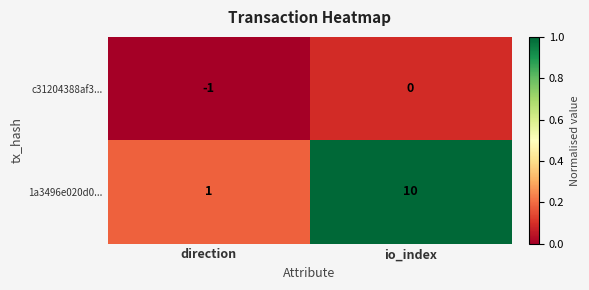

Rank the series at direction from lowest to highest value.

c31204388af3..., 1a3496e020d0...